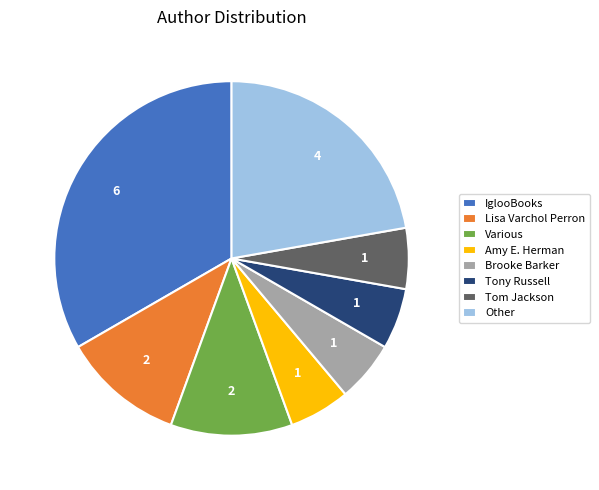

What is the largest slice in the pie chart?

IglooBooks